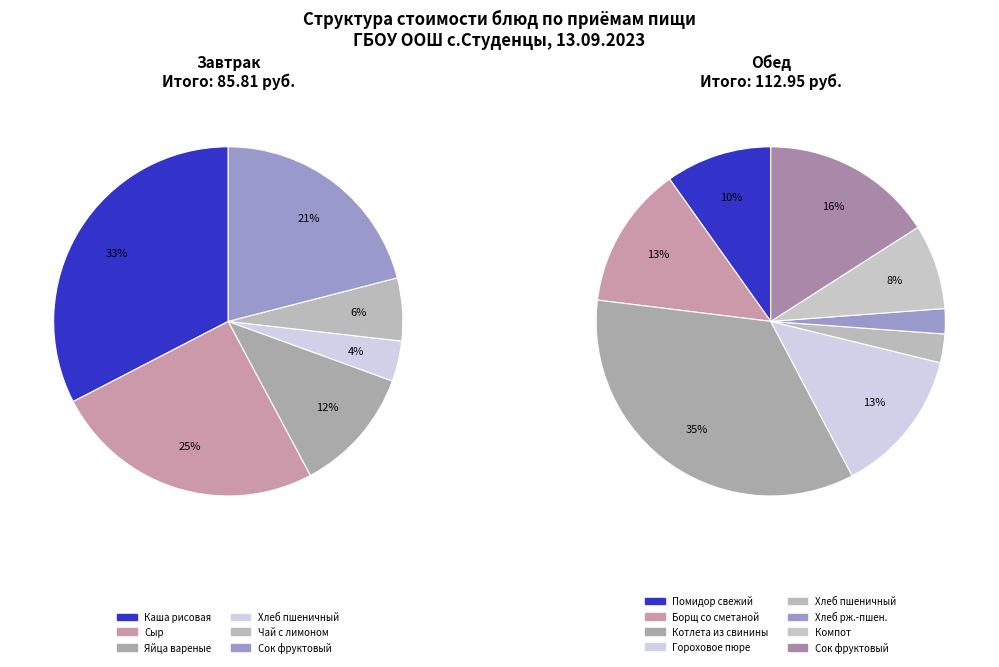

Does ГОРОХОВОЕ ПЮРЕ
С МАСЛОМ represent more than half of the total?

No